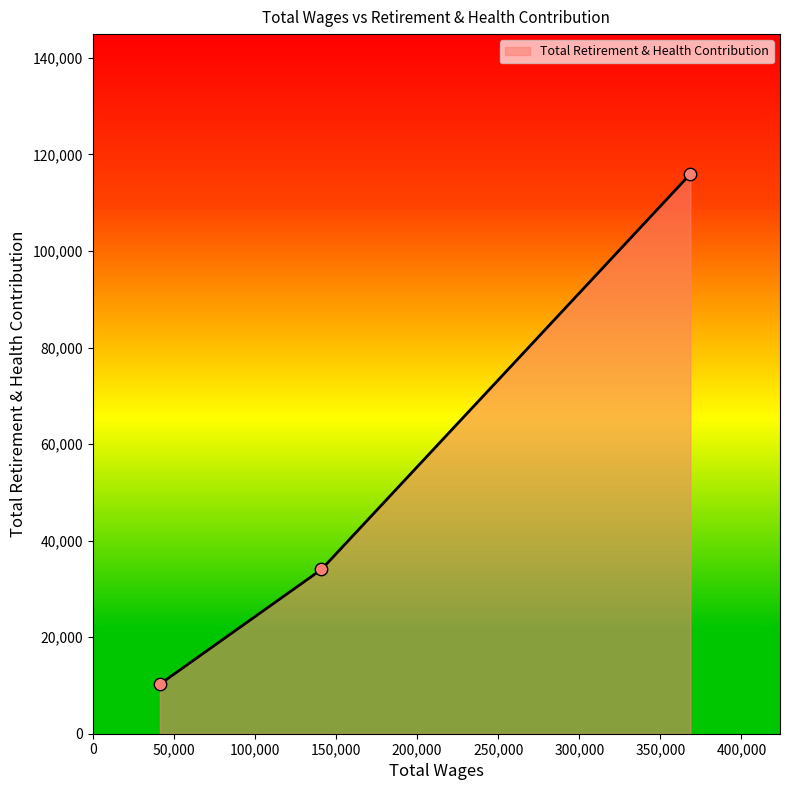

What is the sum of all values?

160240